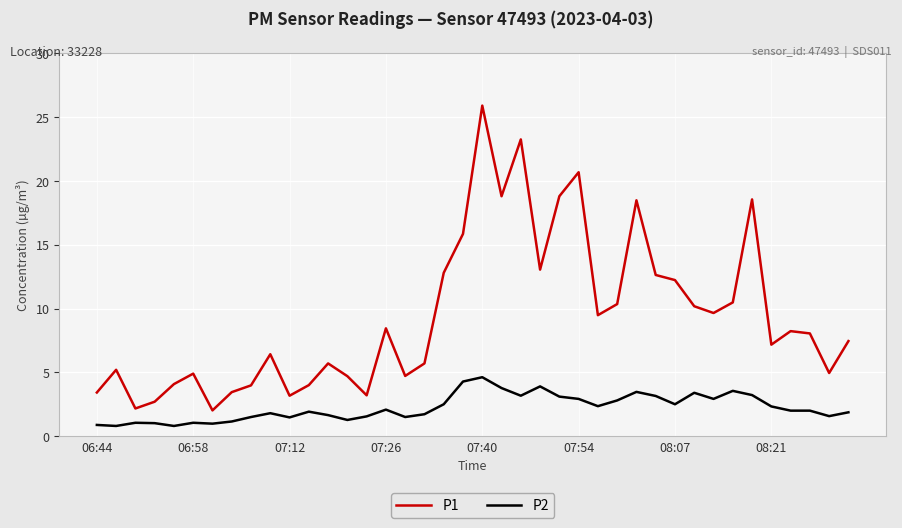

What is the maximum value shown in the chart?

25.9